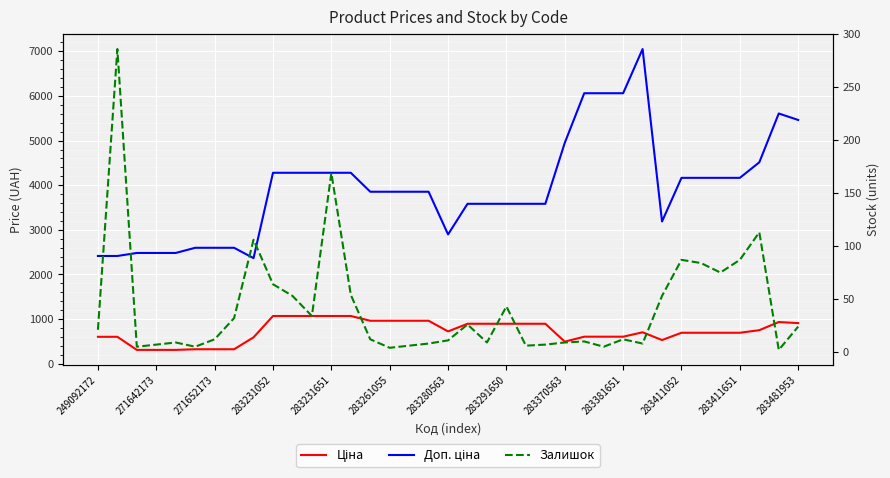

How many data points does each series have?

37